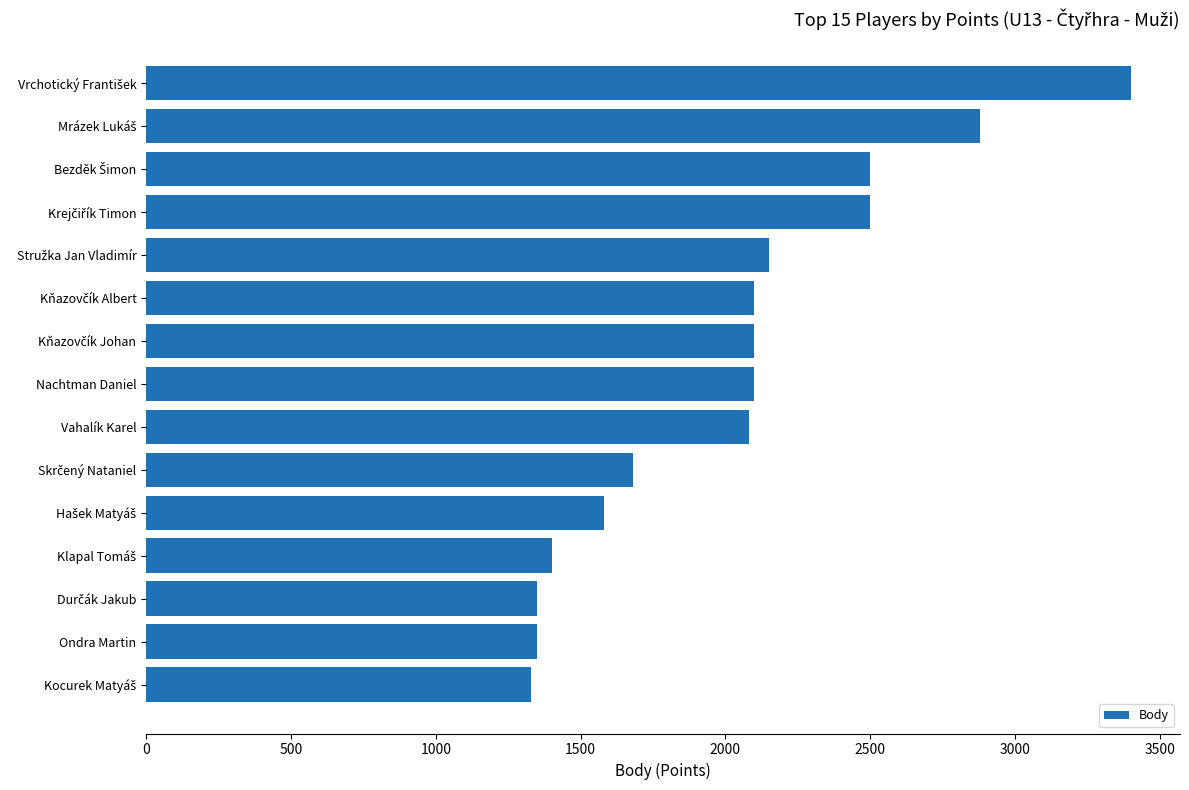

What is the greatest value displayed?

3400